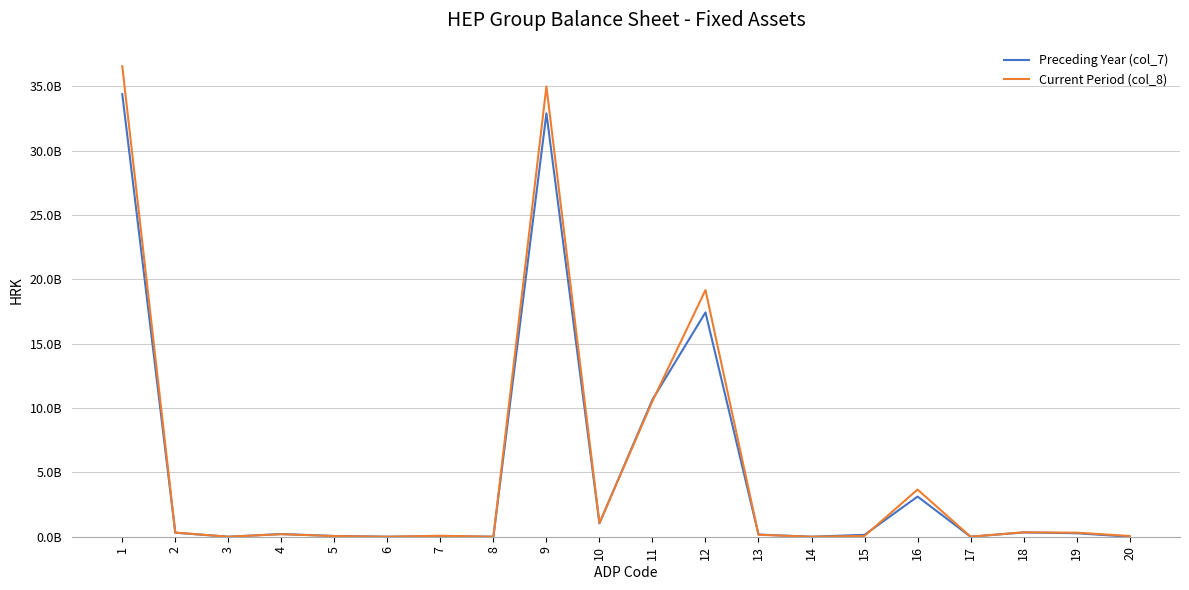

Is this an area chart (filled region under the line)?

No